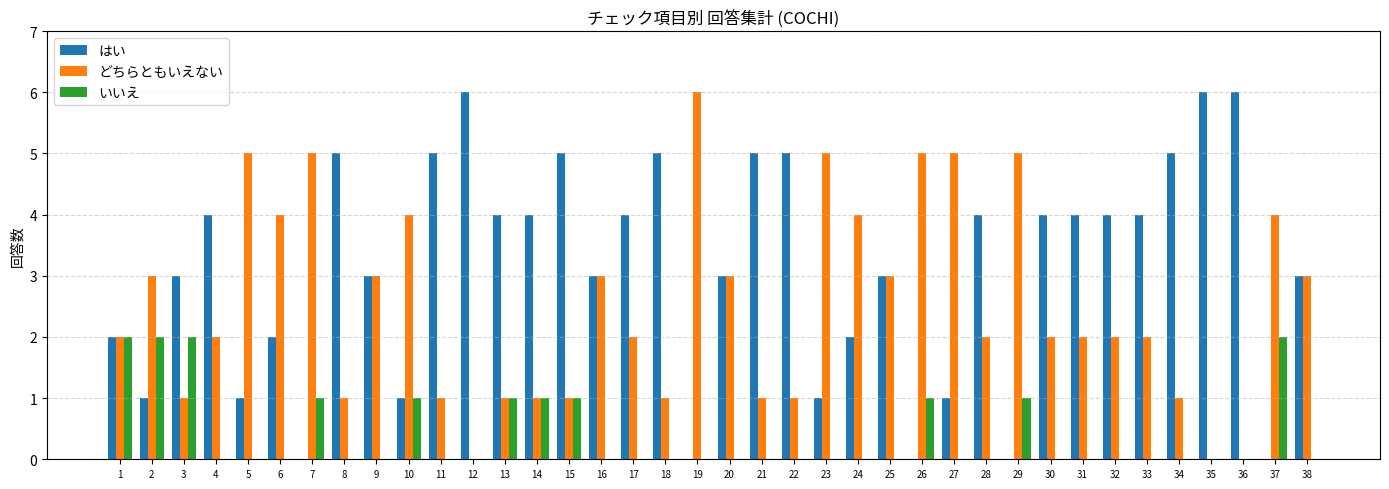

The いいえ series shows 1 at 29. True or false?

True